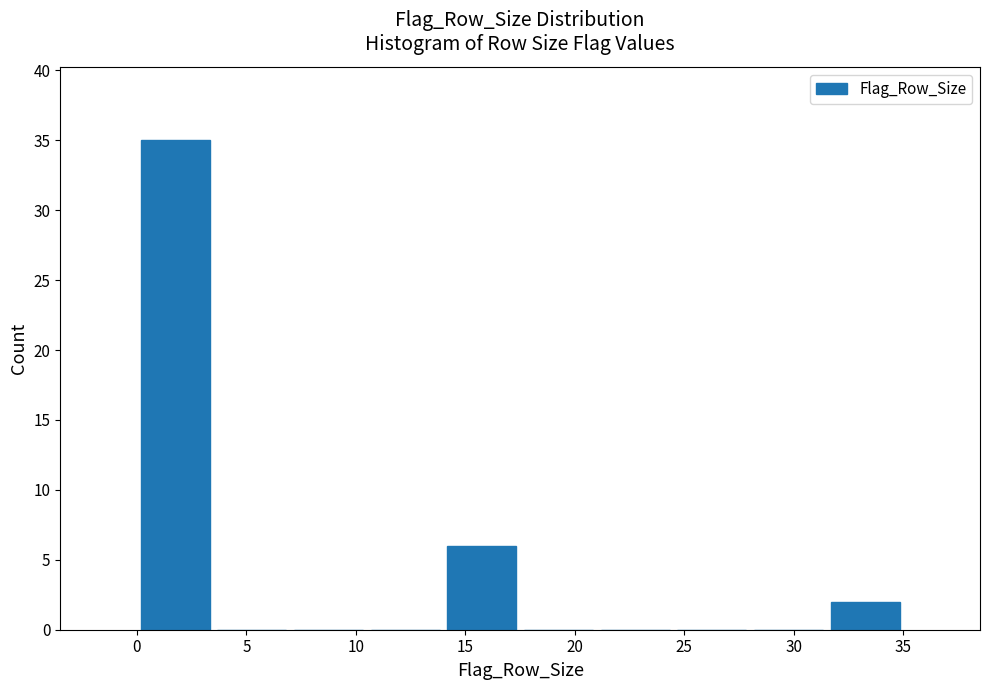

Reading left to right, transcribe this chart: for each bar, give the range it covers on the x-axis and its height. The values are not printed on the chart, so give them approximately, as read against the axis.

0.0 to 3.5: 35
3.5 to 7.0: 0
7.0 to 10.5: 0
10.5 to 14.0: 0
14.0 to 17.5: 6
17.5 to 21.0: 0
21.0 to 24.5: 0
24.5 to 28.0: 0
28.0 to 31.5: 0
31.5 to 35.0: 2